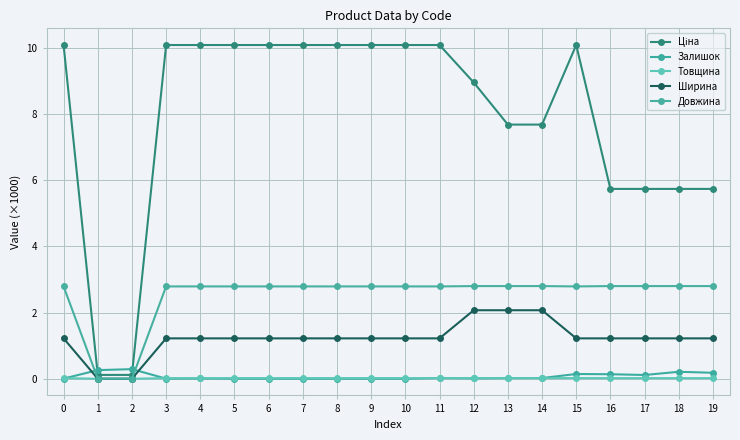

How many data points in Ширина are above 1?

18